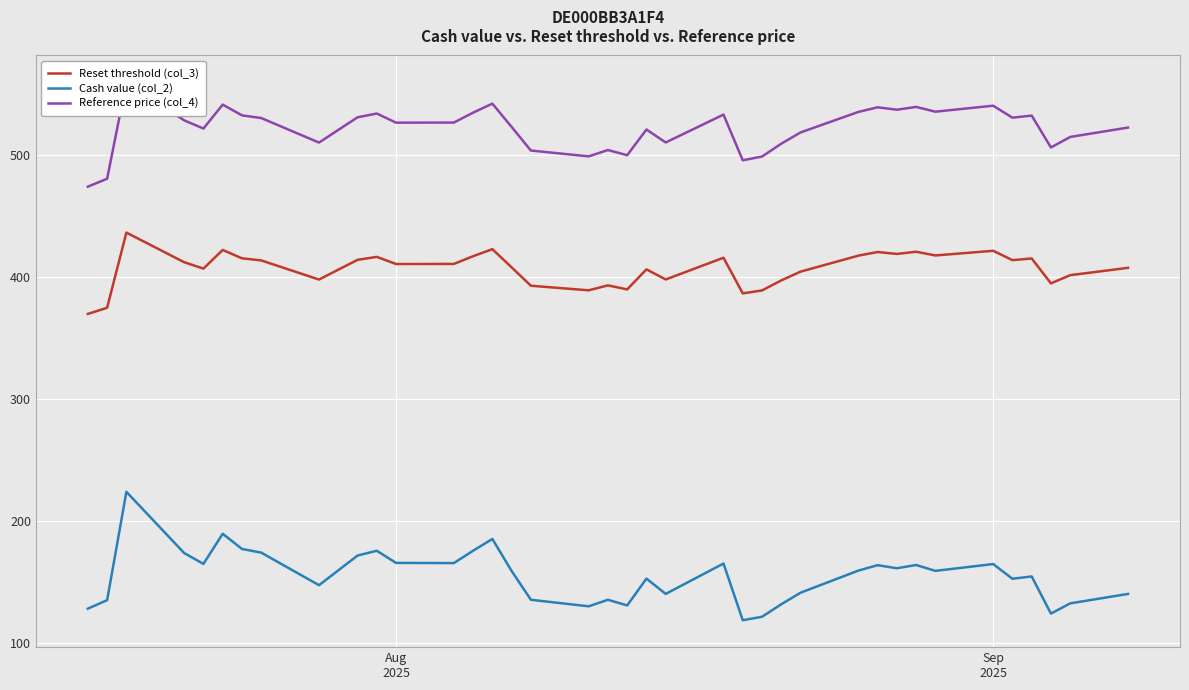

True or false: Reset threshold (col_3) and Cash value (col_2) cross at least once.

False